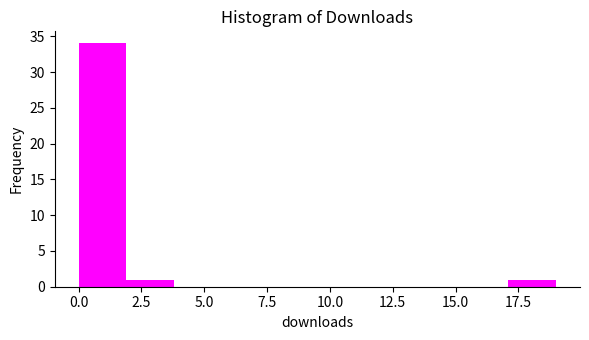

Around what value on the x-axis is the tallest bar? Give the approximate position of its centre, as read against the axis.

1.0